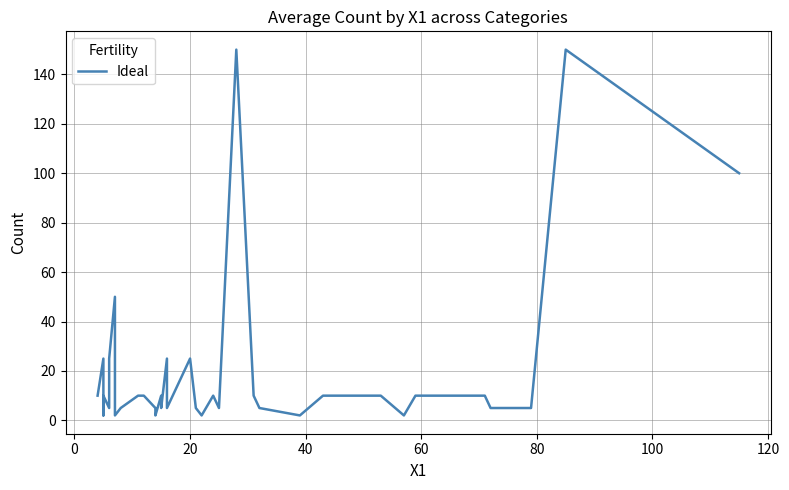

True or false: the data shows 9 at 15.

False